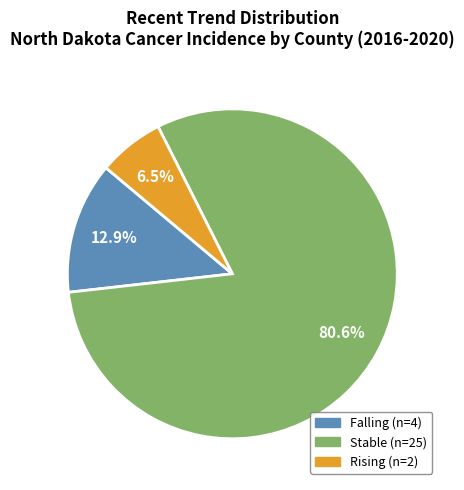

How many segments does this pie chart have?

3